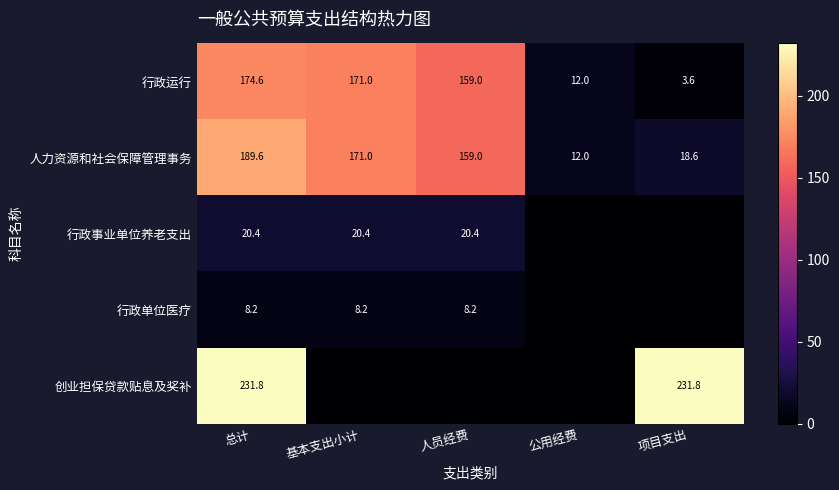

What is the difference between the 人力资源和社会保障管理事务 values at 基本支出小计 and 项目支出?

152.4